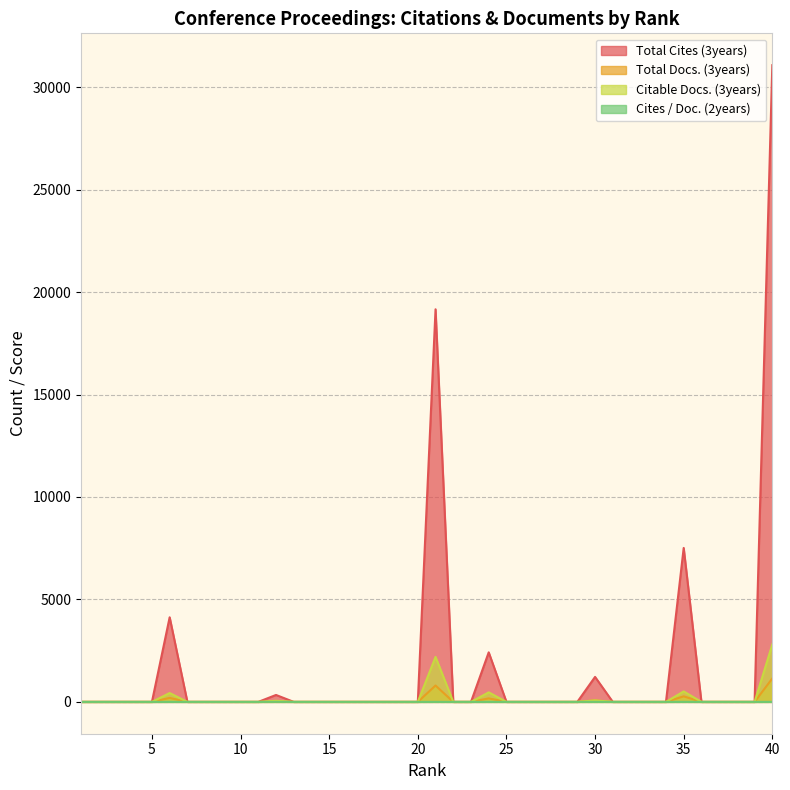

Is the value of Cites / Doc. (2years) at 20 greater than the value of Total Docs. (3years) at 24?

No